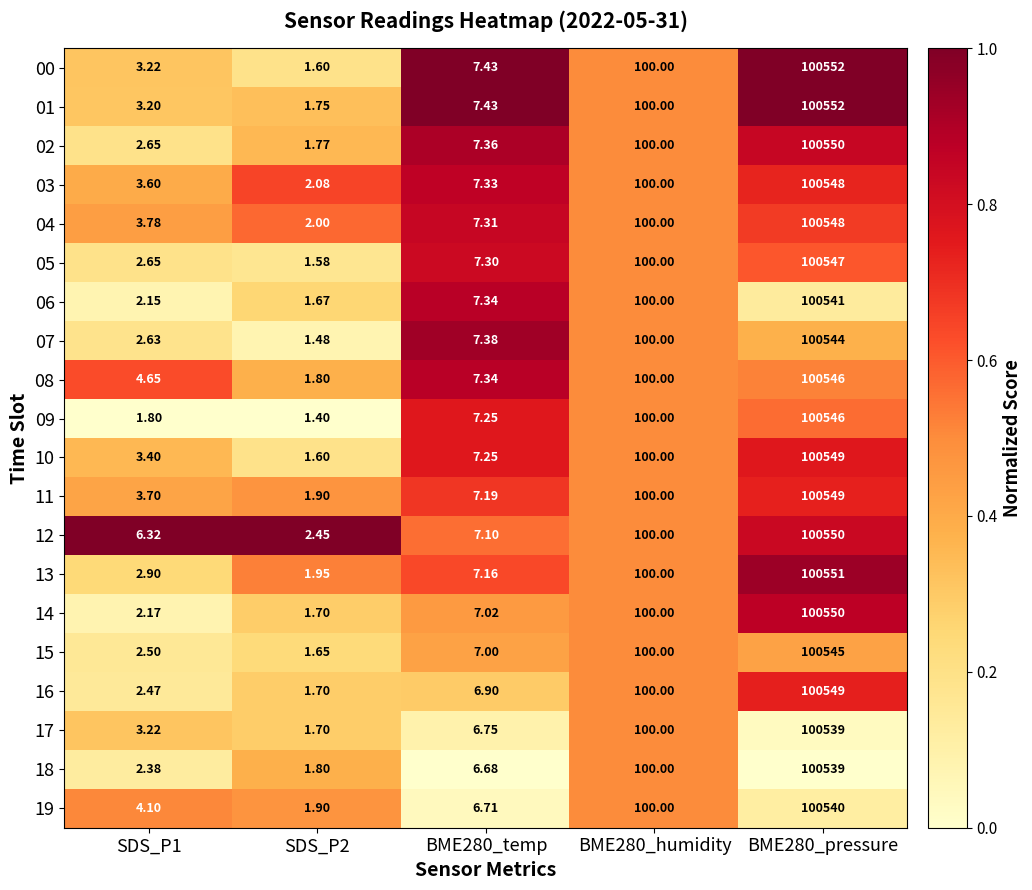

Is the value of 09 at BME280_pressure greater than the value of 02 at SDS_P2?

Yes